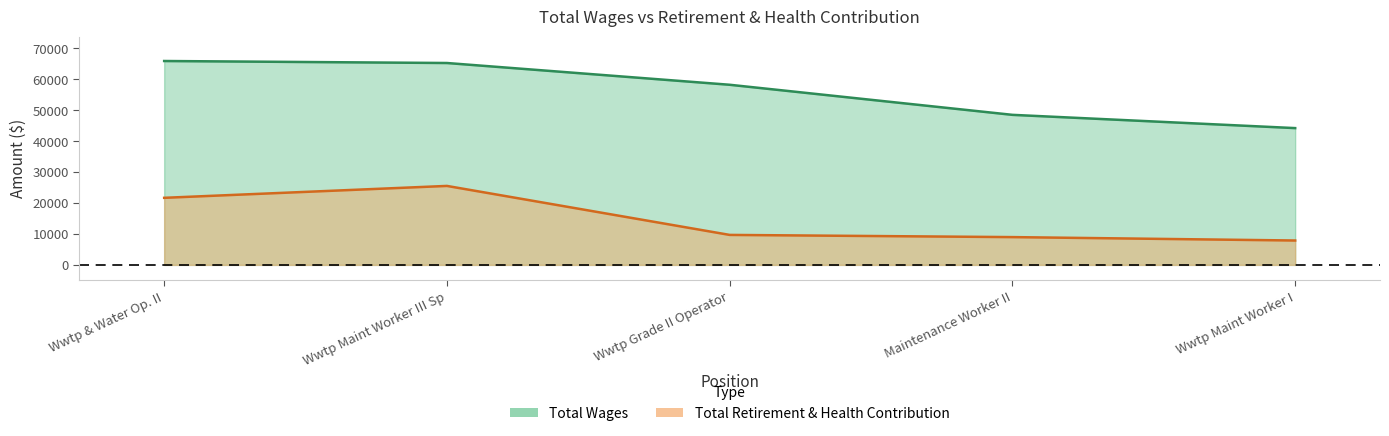

What is the sum of all Total Retirement & Health Contribution values?

73759